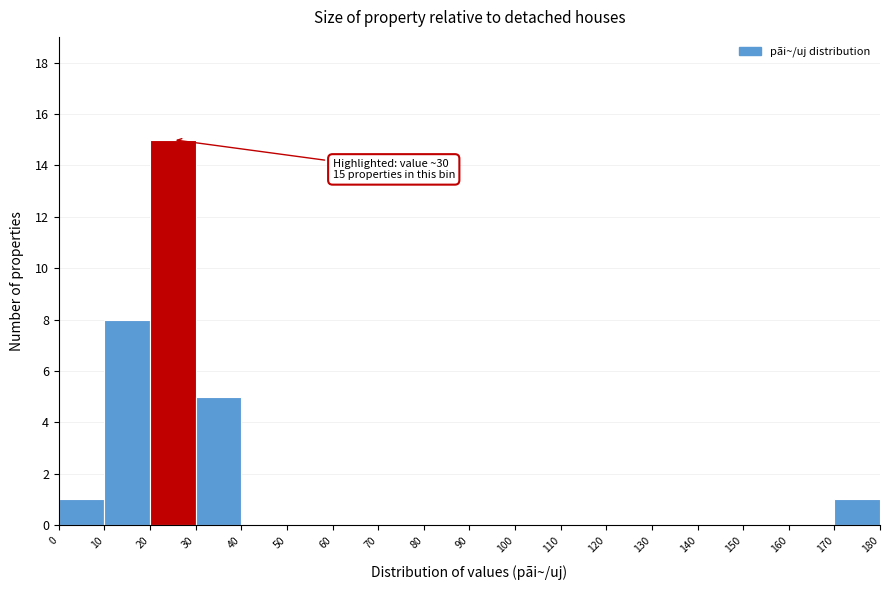

Over which range of the x-axis is the bar tallest?

20 to 30